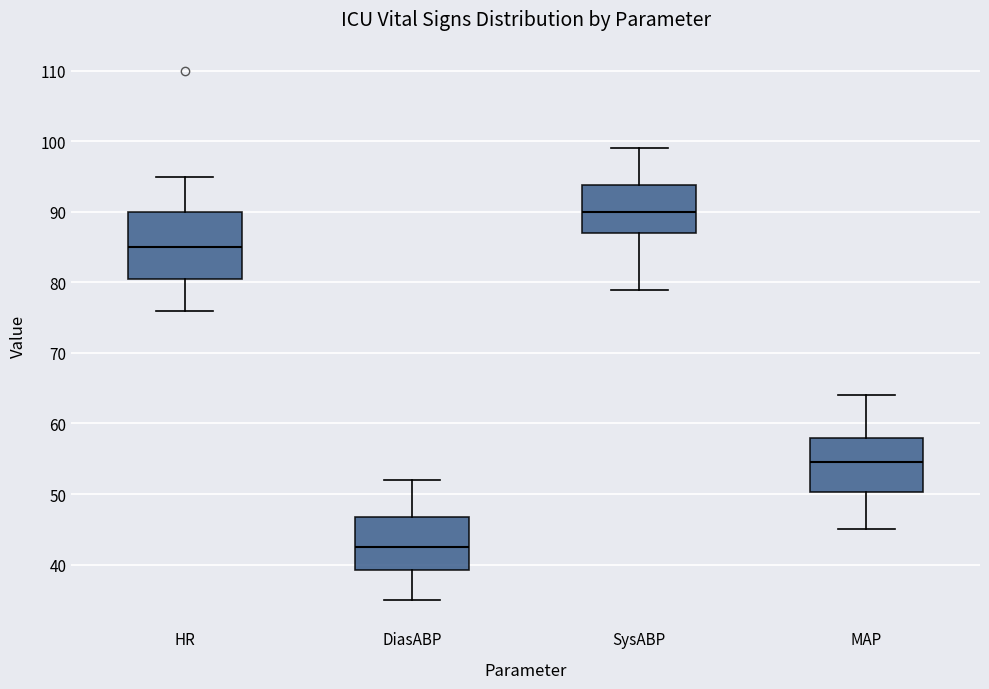

Which box is the tallest, from its lower edge to its upper edge?

HR